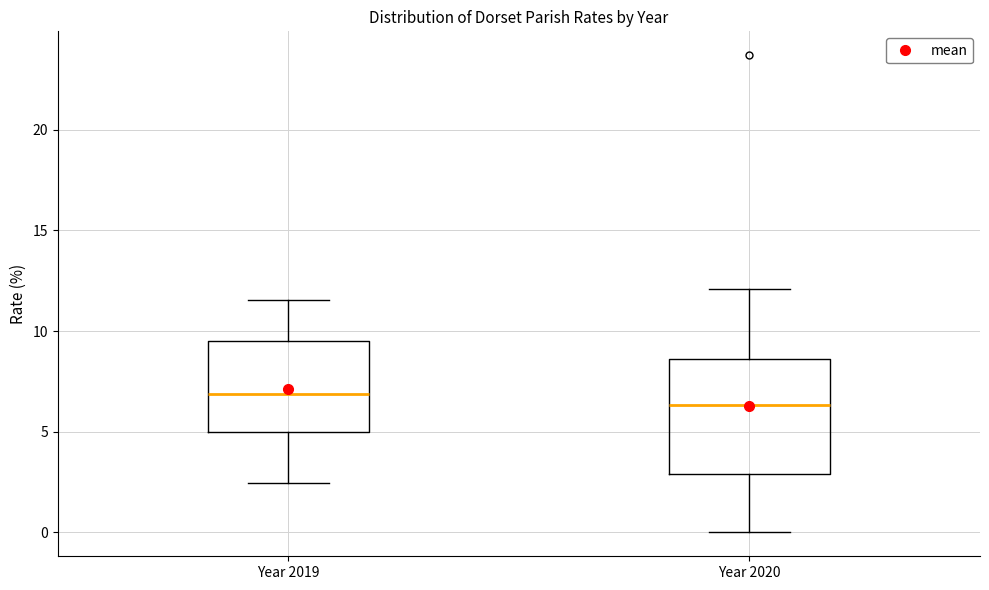

Which box has the highest median line?

Year 2019